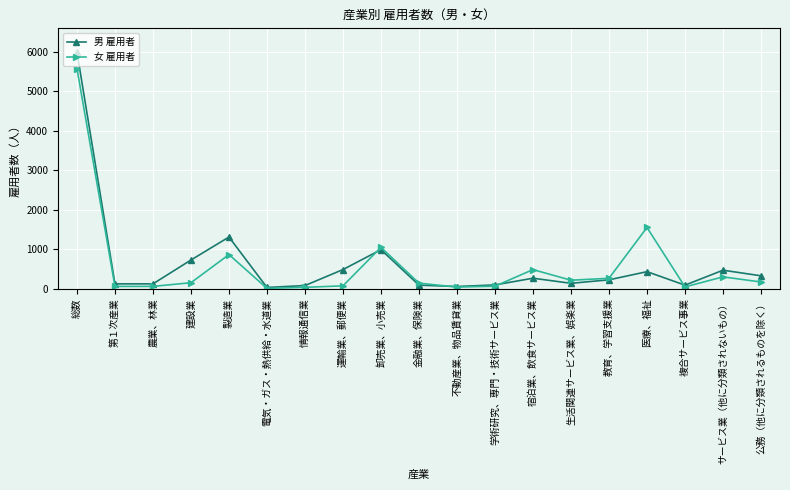

What are all the series names shown in the legend?

男 雇用者, 女 雇用者